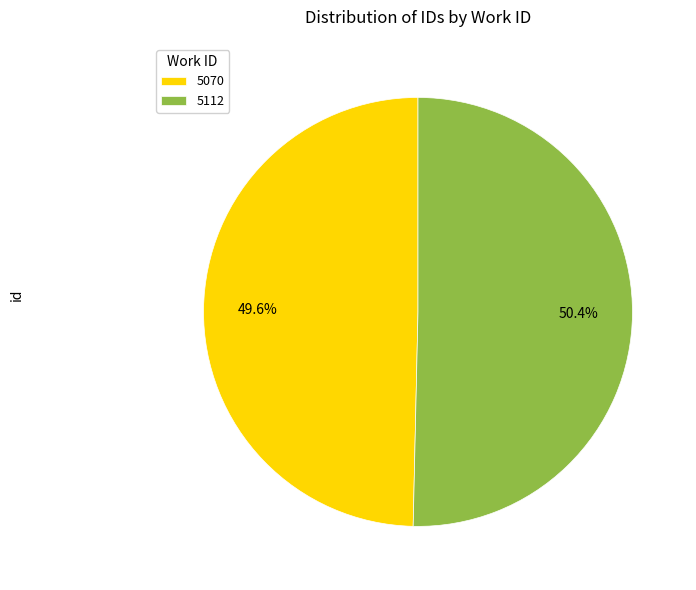

To the nearest percent, what is the average slice percentage?

50%